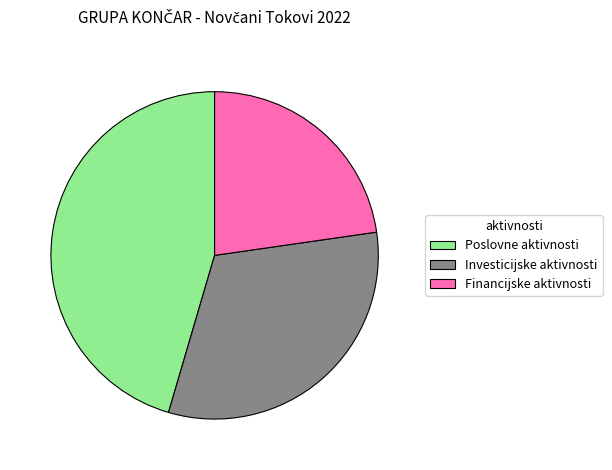

What is the ratio of the value at Poslovne aktivnosti to the value at Financijske aktivnosti?

2.0